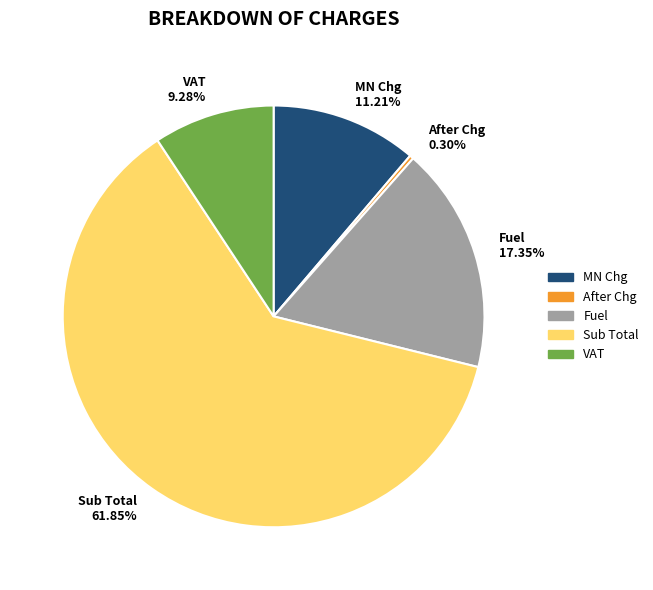

Between Fuel 17.35% and Sub Total 61.85%, which is larger?

Sub Total 61.85%